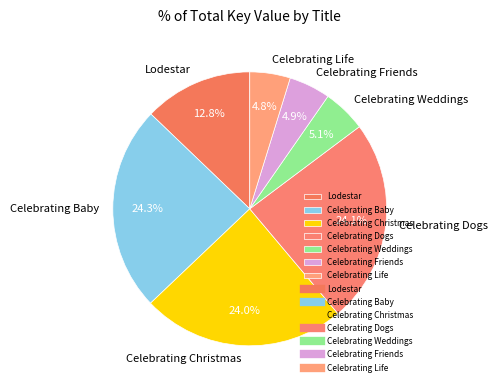

Approximately how many times larger is the value at Celebrating Dogs compared to Celebrating Friends?

4.9